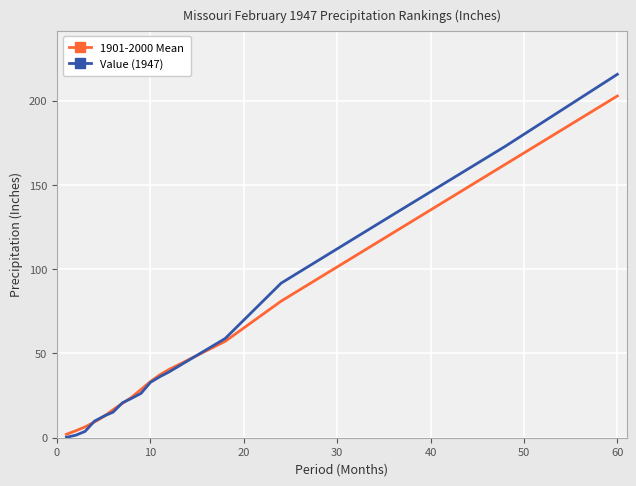

What is the greatest value displayed?

215.7